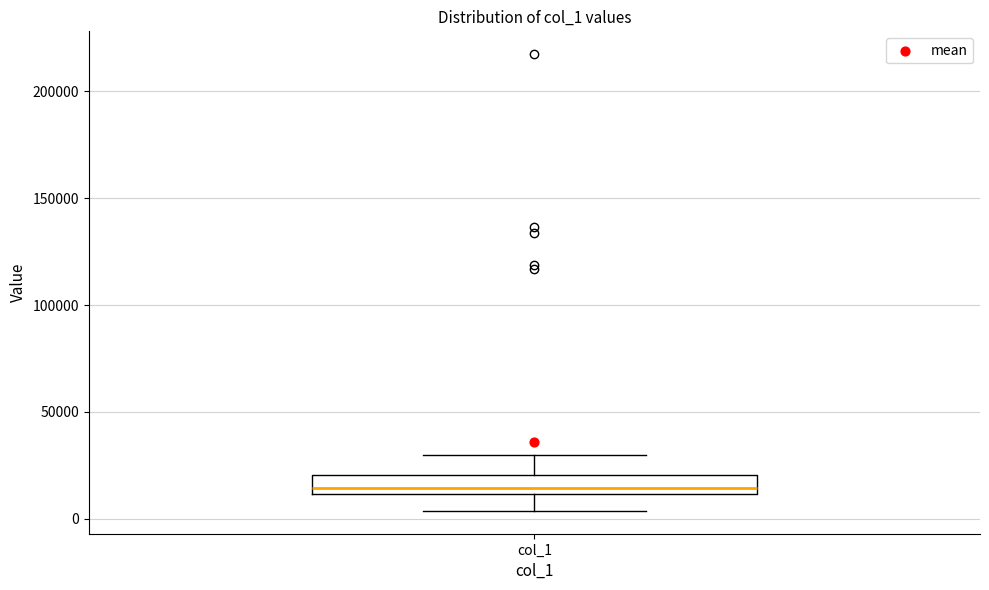

Read this box plot against the y-axis: the position of the median line, the range covered by the box, and the ends of both whiskers. The values are not printed on the chart, so give them approximately, as read against the axis.

median 15000, box 10000 to 20000, whiskers 5000 to 30000